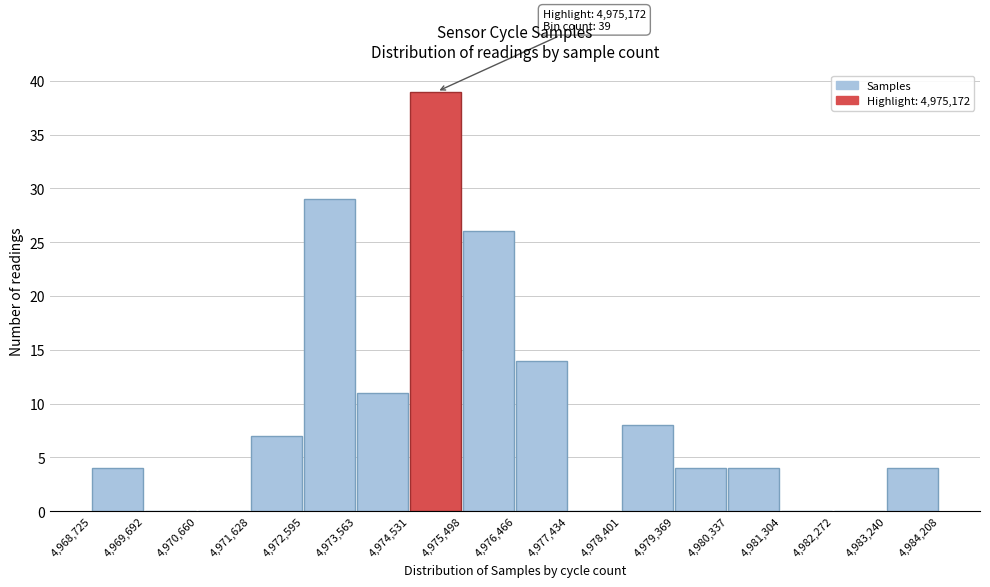

Which range on the x-axis has the tallest bar?

4,974,531 to 4,975,498